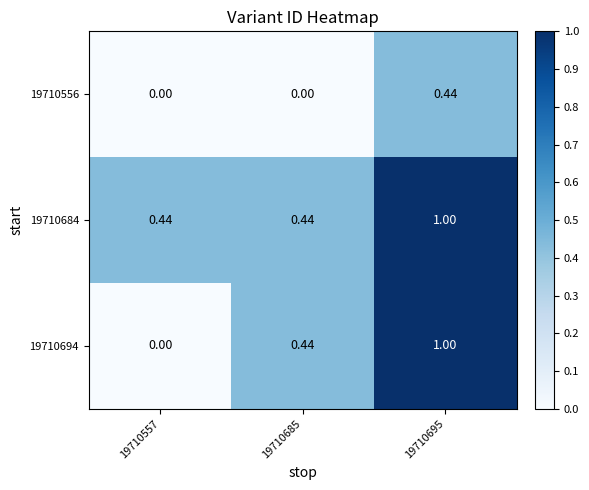

Is the value of 19710694 at 19710695 greater than the value of 19710556 at 19710557?

Yes